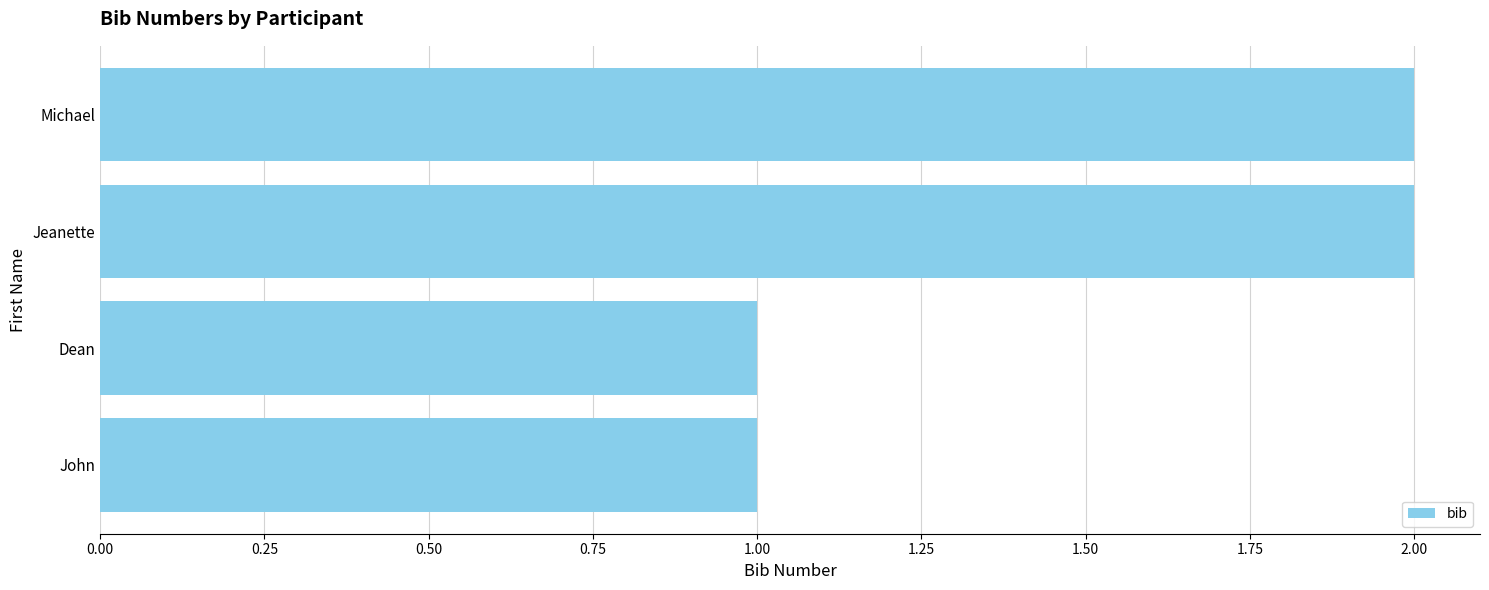

Between Michael and John, which is larger?

Michael